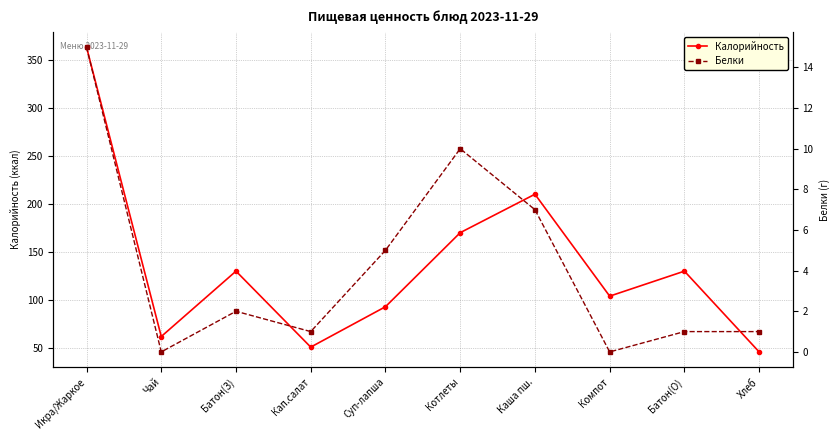

Which series has the widest spread of values?

Калорийность